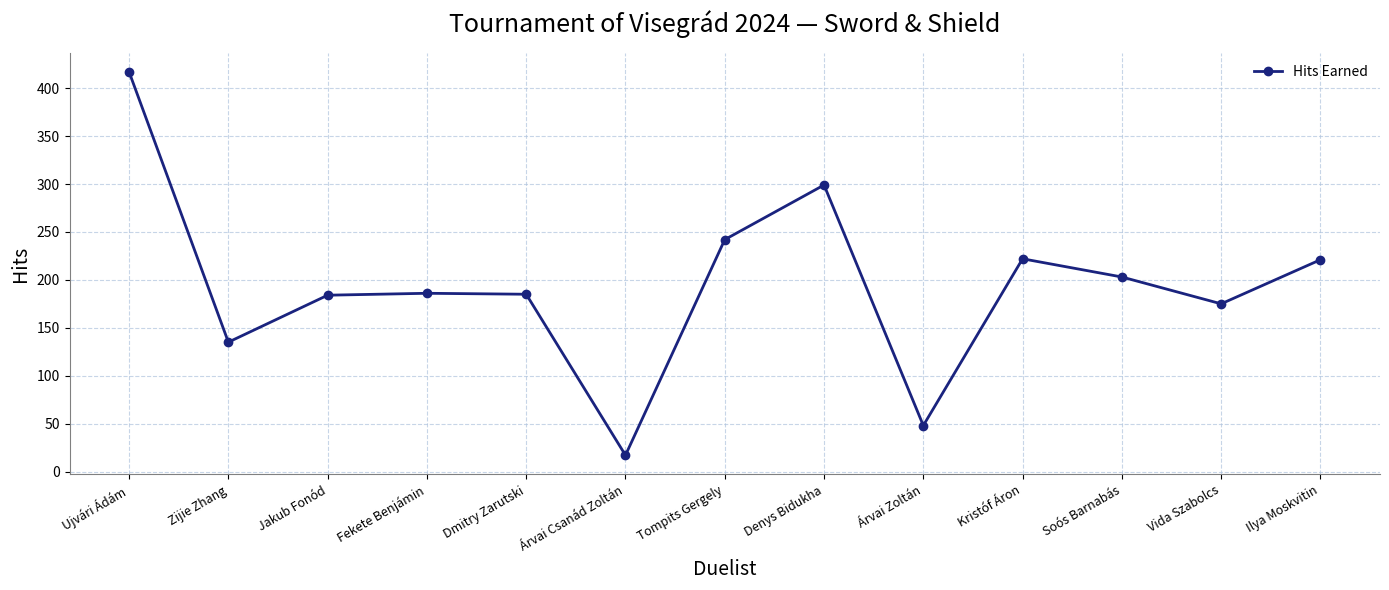

How many categories are shown in the chart?

13